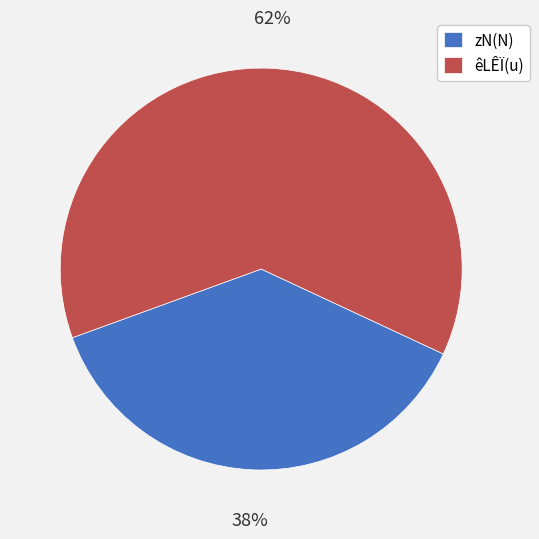

Approximately how many times larger is the value at zN(N) compared to êLÊÏ(u)?

0.6